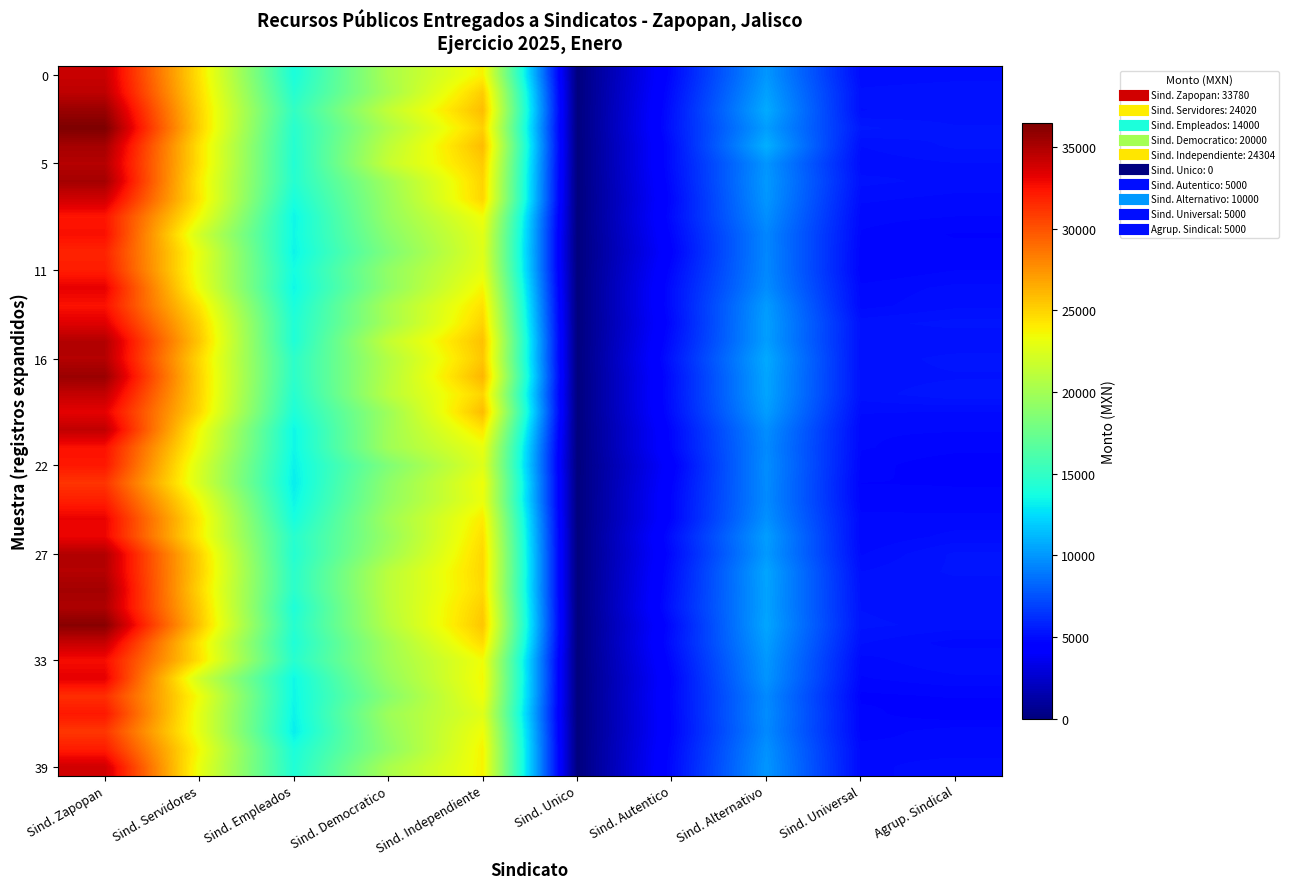

What is the total value across all series at Agrup. Sindical?

200842.4